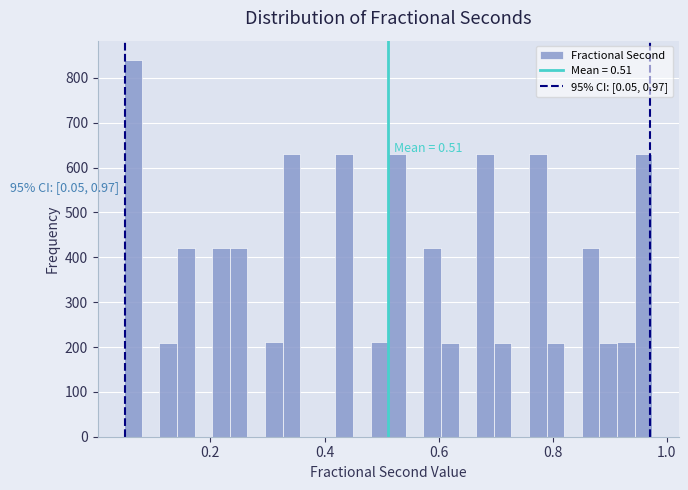

Read against the x-axis, roughly where is the centre of the tallest bar?

0.06